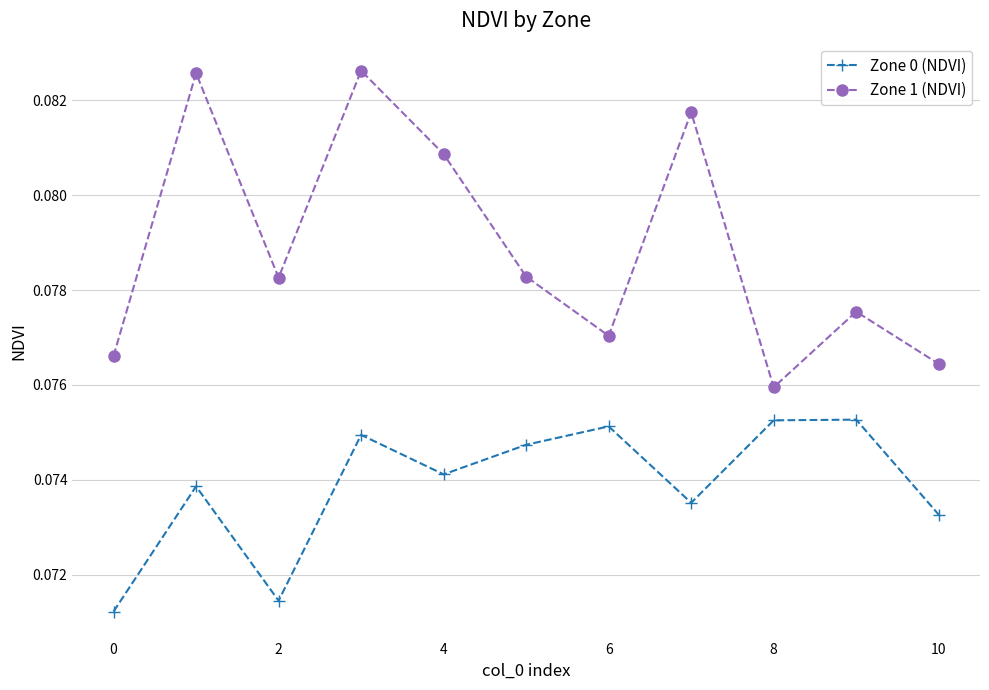

True or false: Zone 0 (NDVI) and Zone 1 (NDVI) intersect in this chart.

False